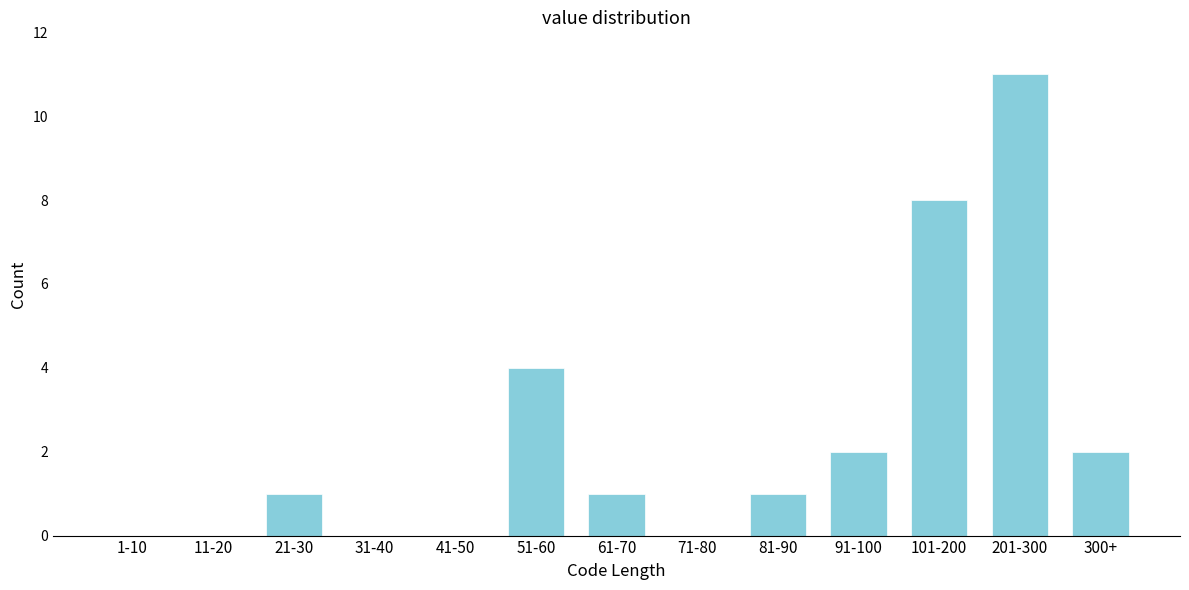

Reading left to right, extract all data points from this chart.

1-10=0	11-20=0	21-30=1	31-40=0	41-50=0	51-60=4	61-70=1	71-80=0	81-90=1	91-100=2	101-200=8	201-300=11	300+=2